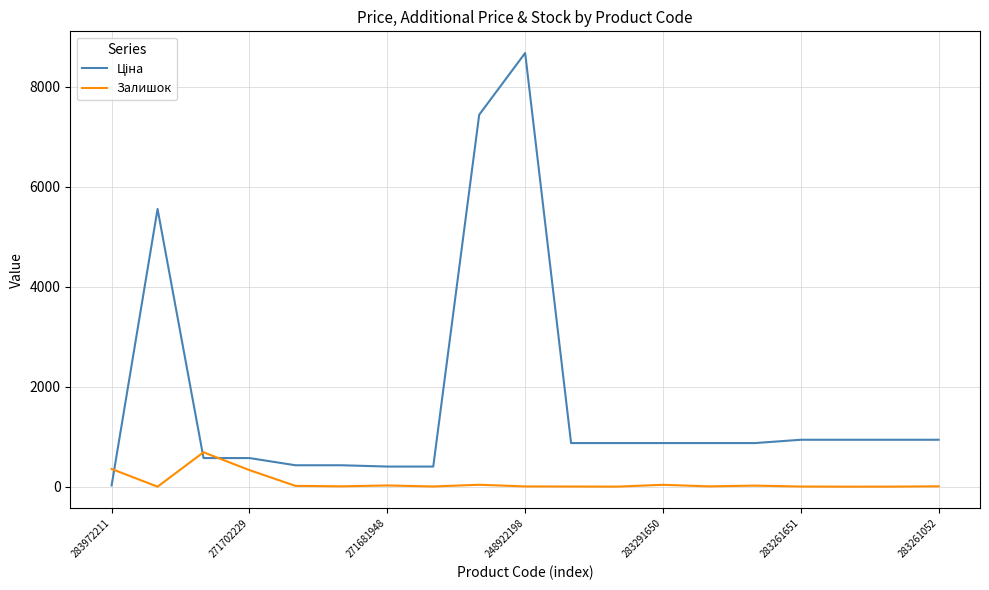

Does the chart have visible grid lines?

Yes